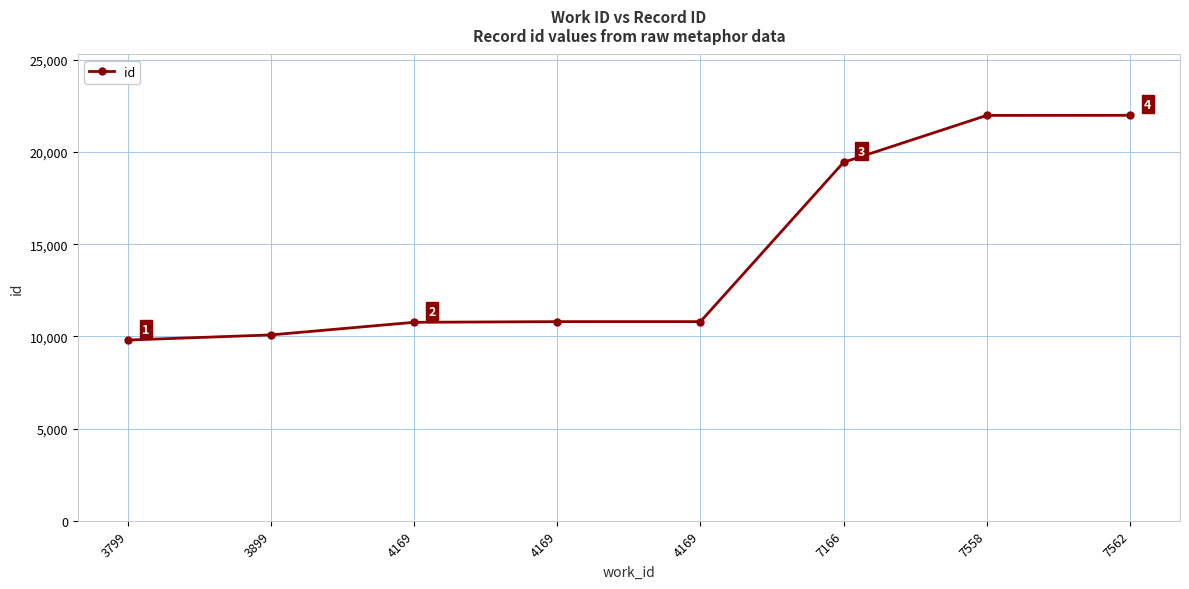

Rank the categories by value from highest to lowest.

7562, 7558, 7166, 4169, 4169, 4169, 3899, 3799